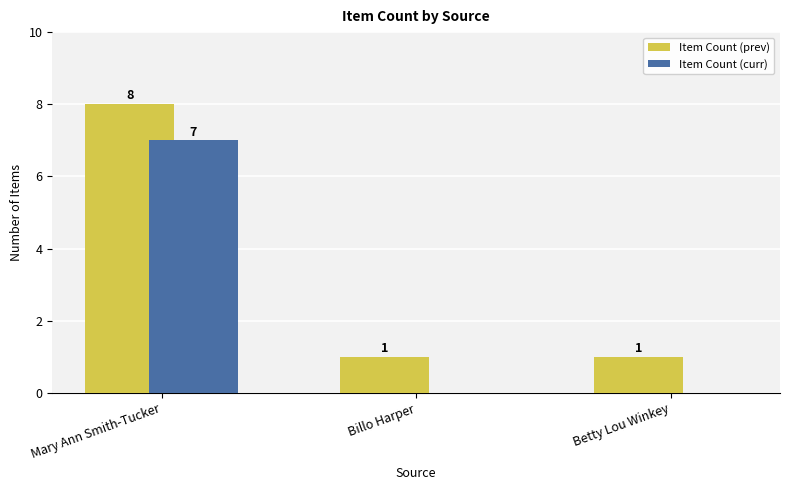

What are all the series names shown in the legend?

Item Count (prev), Item Count (curr)